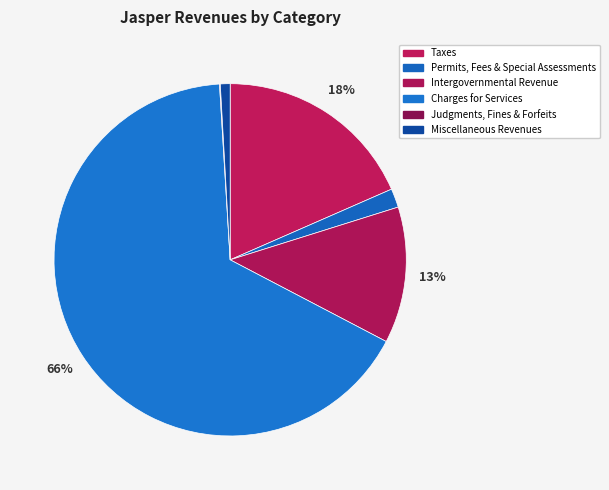

What percentage is the Permits, Fees & Special Assessments slice, to the nearest percent?

2%